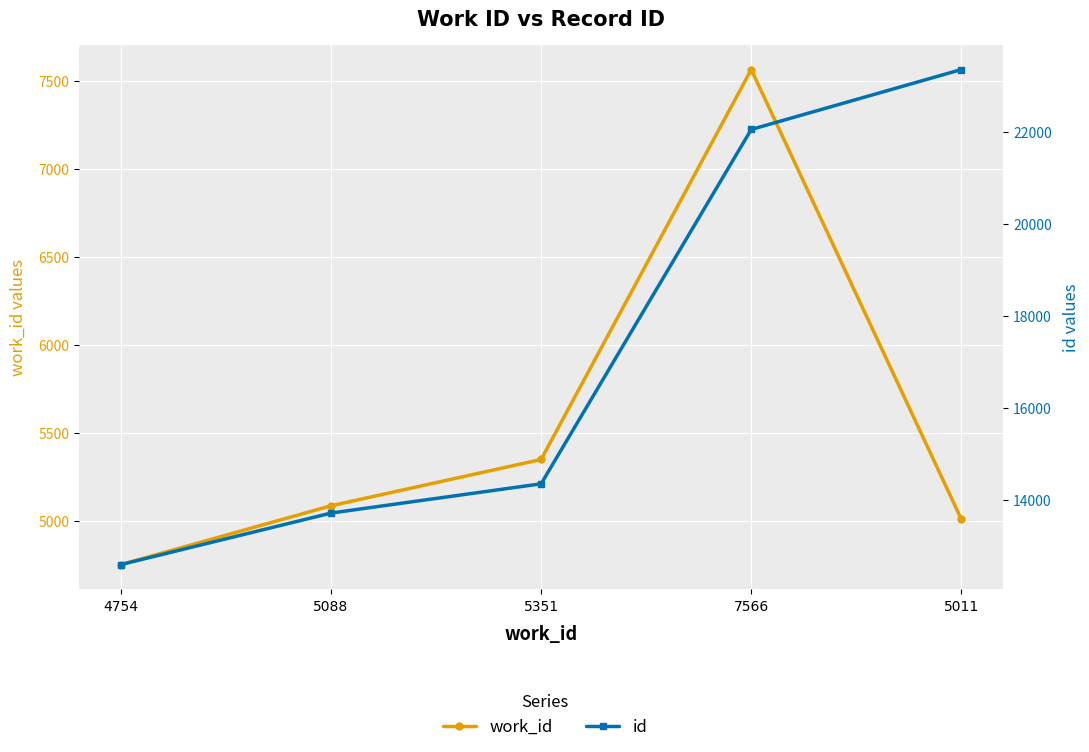

What is the difference between the maximum and minimum values in the work_id series?

2812